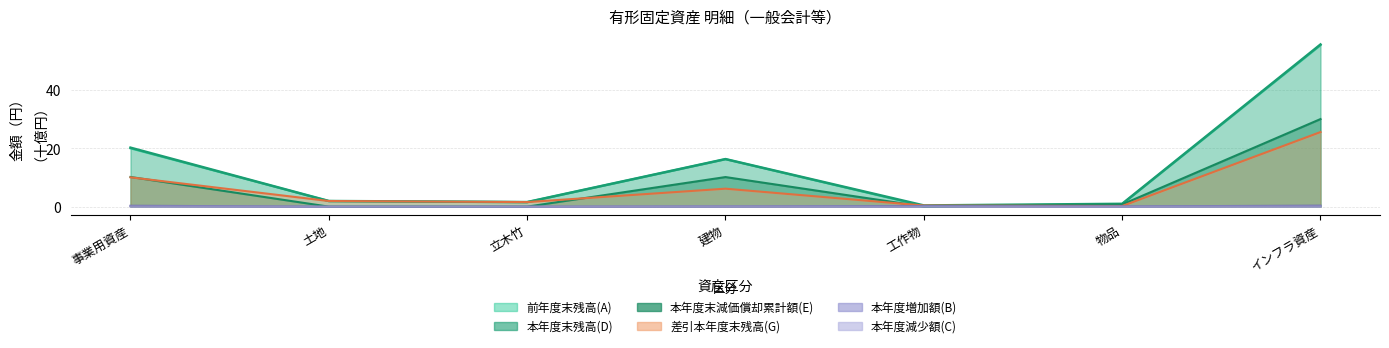

What position from the left is 事業用資産?

1